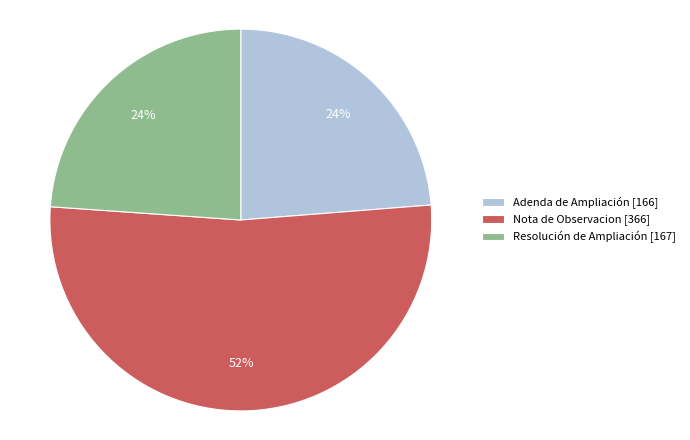

To the nearest percent, what percentage of the pie is Nota de Observacion?

52%